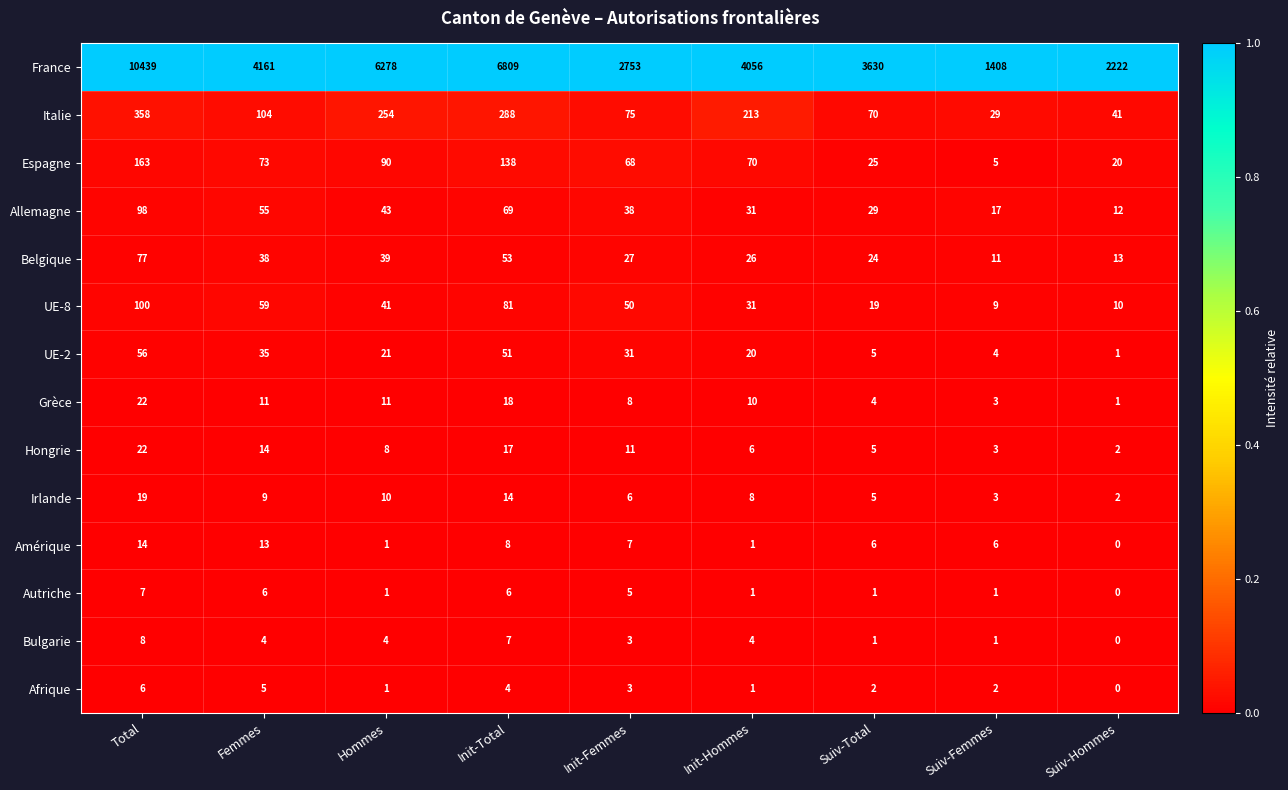

The Belgique series shows 31 at Init-Total. True or false?

False